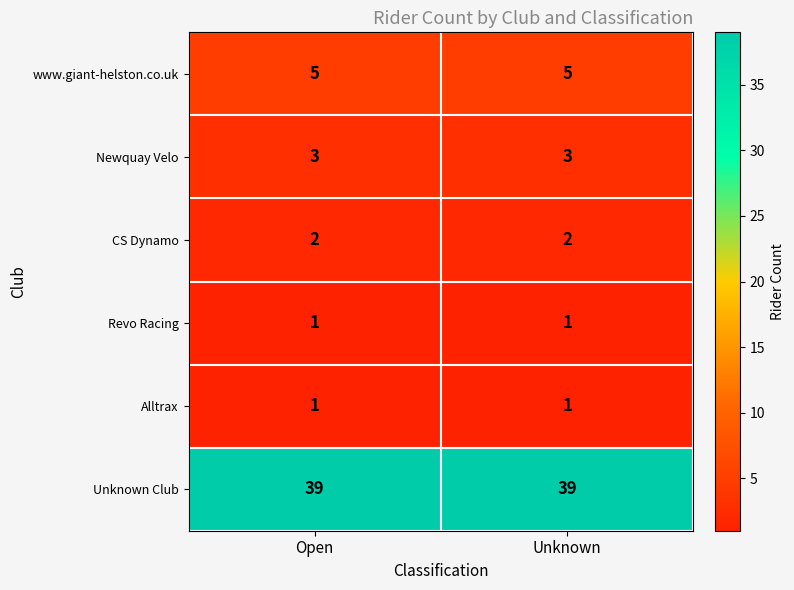

Count the number of categories in the chart.

2